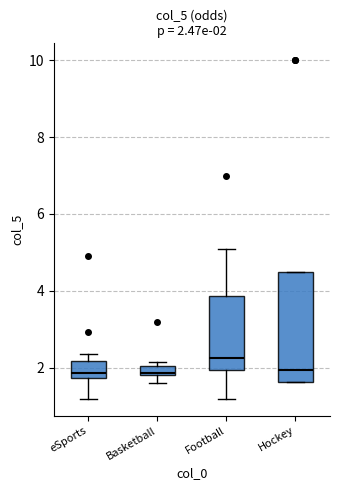

Which box's median line is the highest?

Football